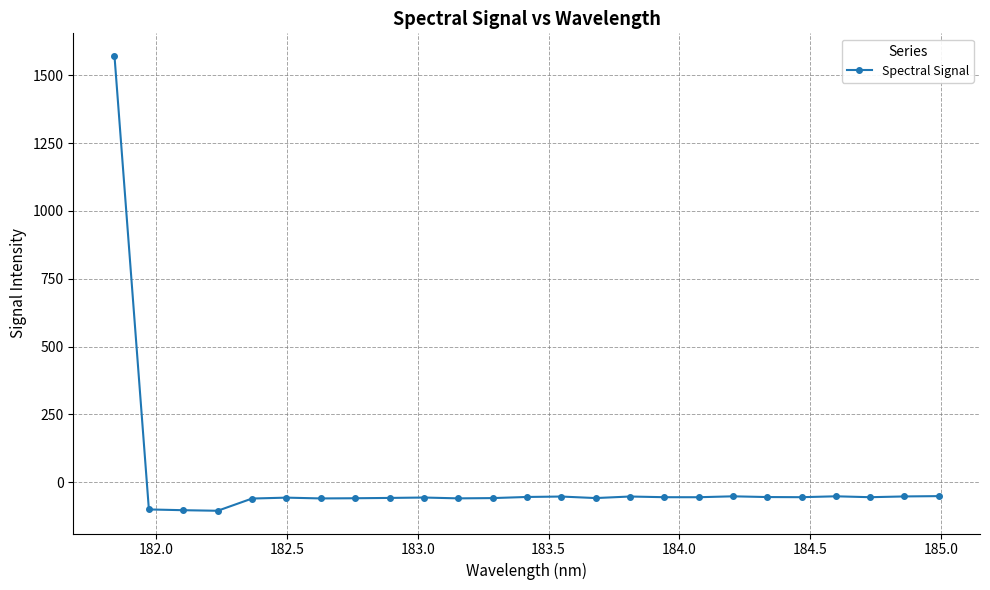

Does the chart display data point markers on the line(s)?

Yes